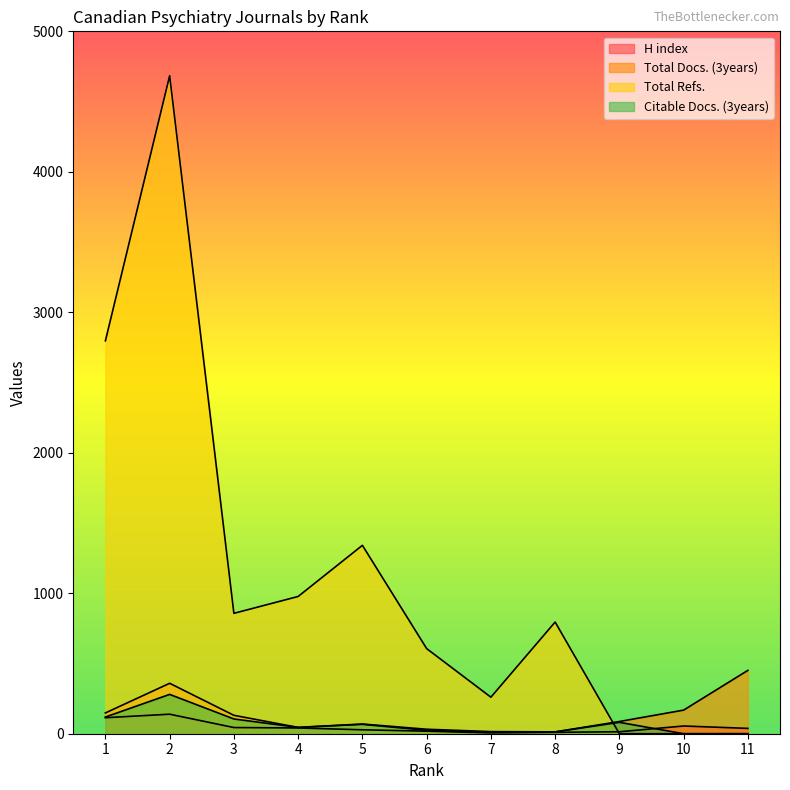

How many data points in H index are less than 38?

5